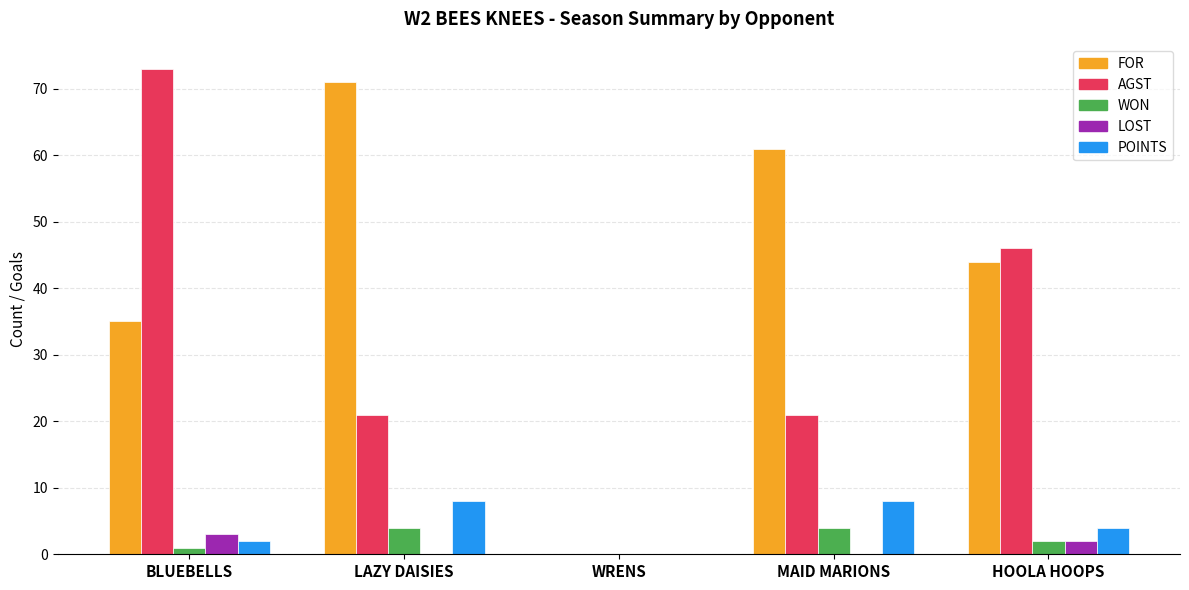

What are all the series names shown in the legend?

FOR, AGST, WON, LOST, POINTS